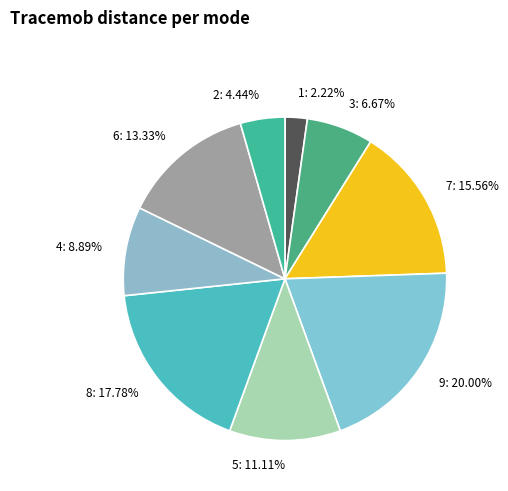

Is it true that 1 is 14% of the pie?

False